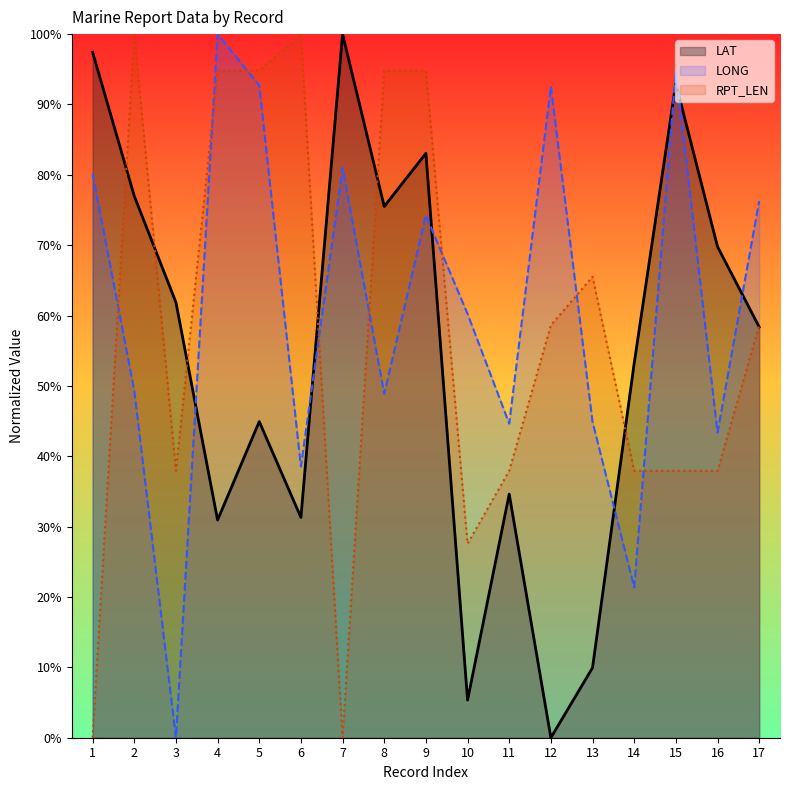

In LONG, how many points are higher than both neighbors (excluding endpoints)?

5